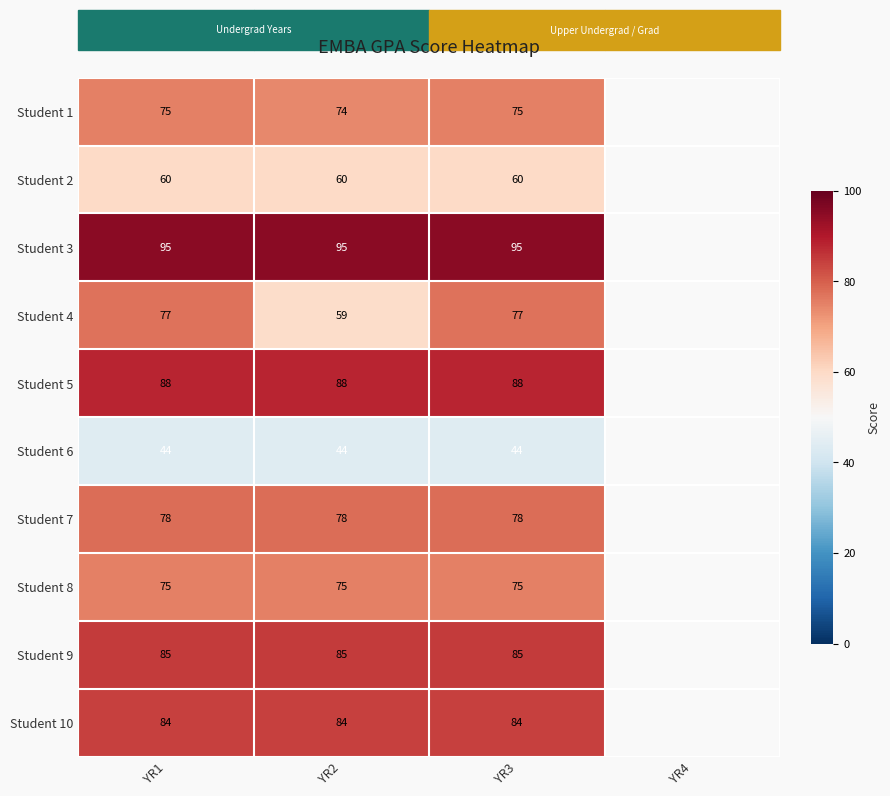

The Student 5 series shows 88 at YR2. True or false?

True